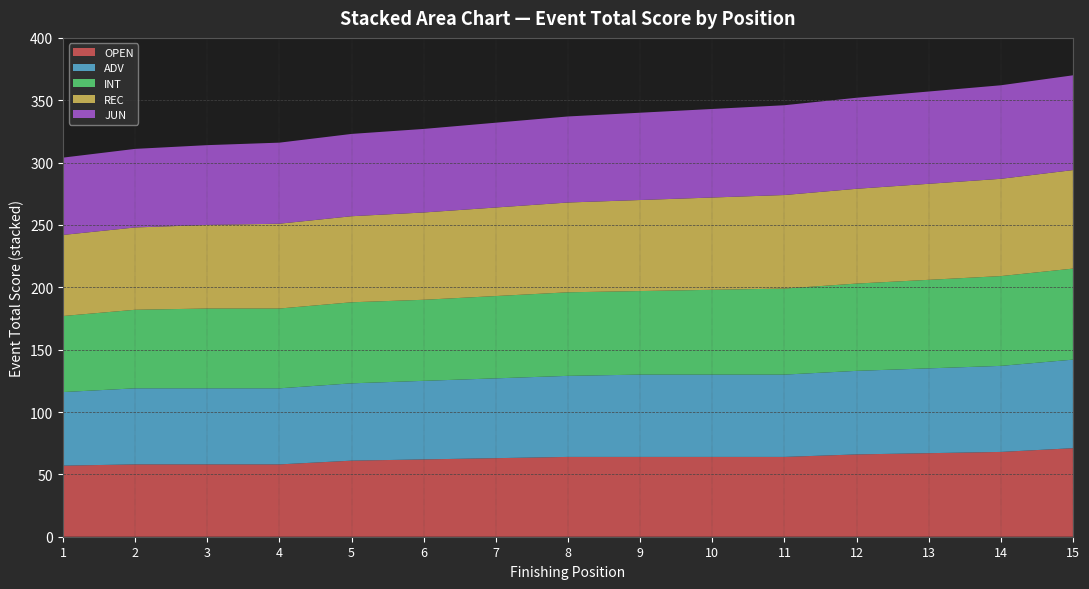

Reading left to right, list all the values displayed in this chart.

OPEN: 57	58	58	58	61	62	63	64	64	64	64	66	67	68	71
ADV: 59	61	61	61	62	63	64	65	66	66	66	67	68	69	71
INT: 61	63	64	64	65	65	66	67	67	68	69	70	71	72	73
REC: 65	66	67	68	69	70	71	72	73	74	75	76	77	78	79
JUN: 62	63	64	65	66	67	68	69	70	71	72	73	74	75	76